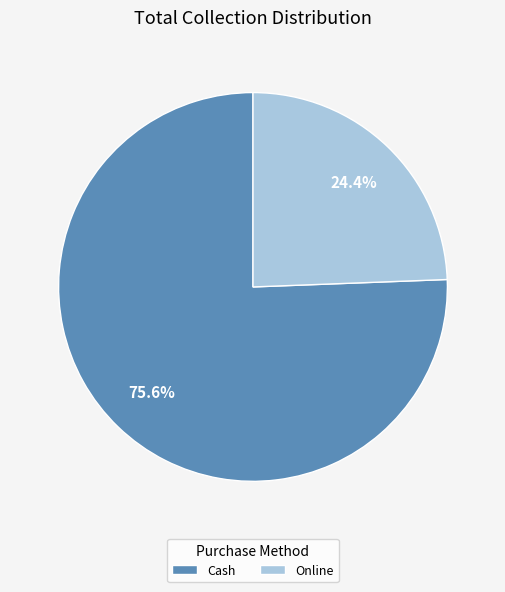

What is the ratio of the value at Cash to the value at Online?

3.1